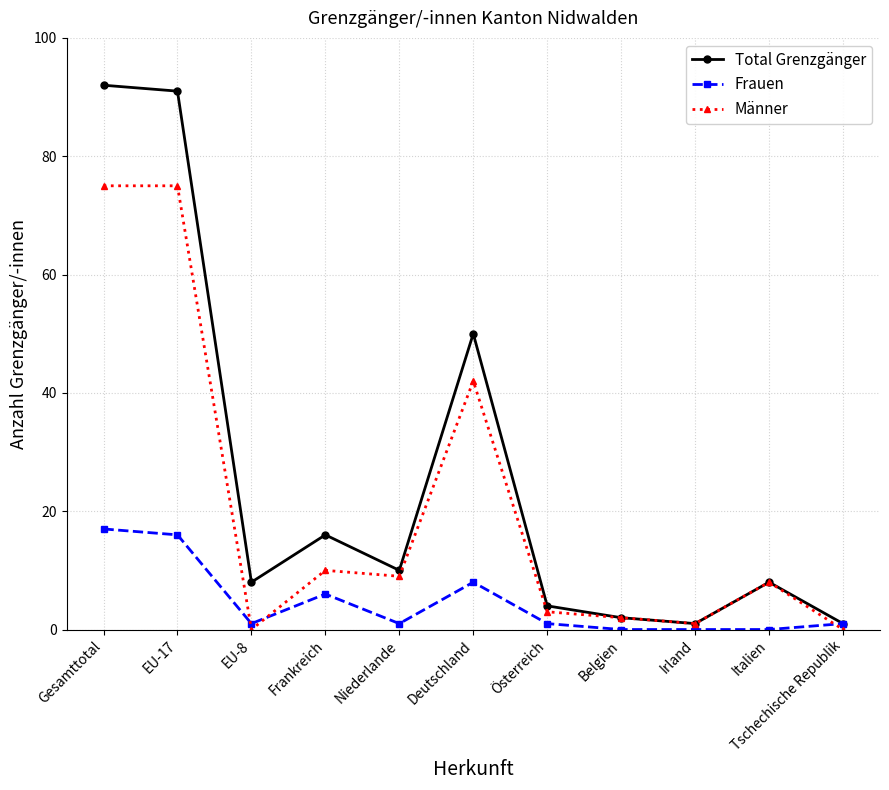

How many lines are shown in the chart?

3